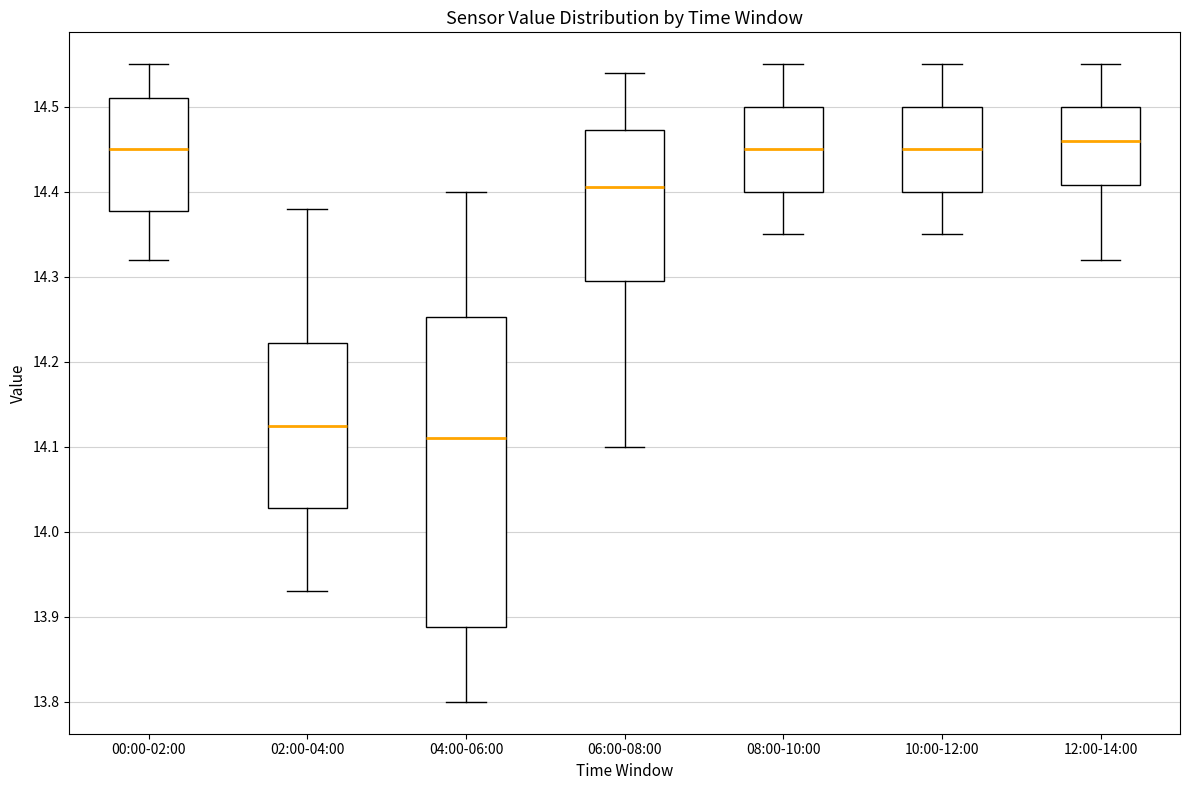

Reading left to right, read every box against the y-axis: the position of its median line, the range the box covers, and the ends of its whiskers. The values are not printed on the chart, so give them approximately, as read against the axis.

00:00-02:00: median 14.45, box 14.38 to 14.51, whiskers 14.32 to 14.55
02:00-04:00: median 14.13, box 14.03 to 14.22, whiskers 13.93 to 14.38
04:00-06:00: median 14.11, box 13.89 to 14.25, whiskers 13.80 to 14.40
06:00-08:00: median 14.41, box 14.30 to 14.47, whiskers 14.10 to 14.54
08:00-10:00: median 14.45, box 14.40 to 14.50, whiskers 14.35 to 14.55
10:00-12:00: median 14.45, box 14.40 to 14.50, whiskers 14.35 to 14.55
12:00-14:00: median 14.46, box 14.41 to 14.50, whiskers 14.32 to 14.55